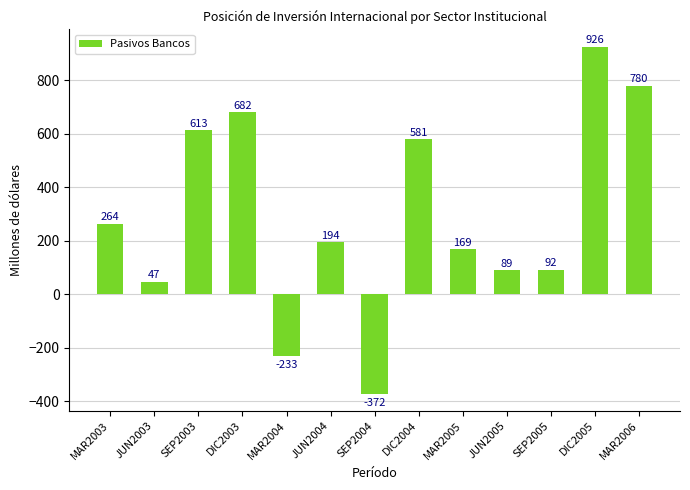

What is the label of the 12th bar from the right?

JUN2003